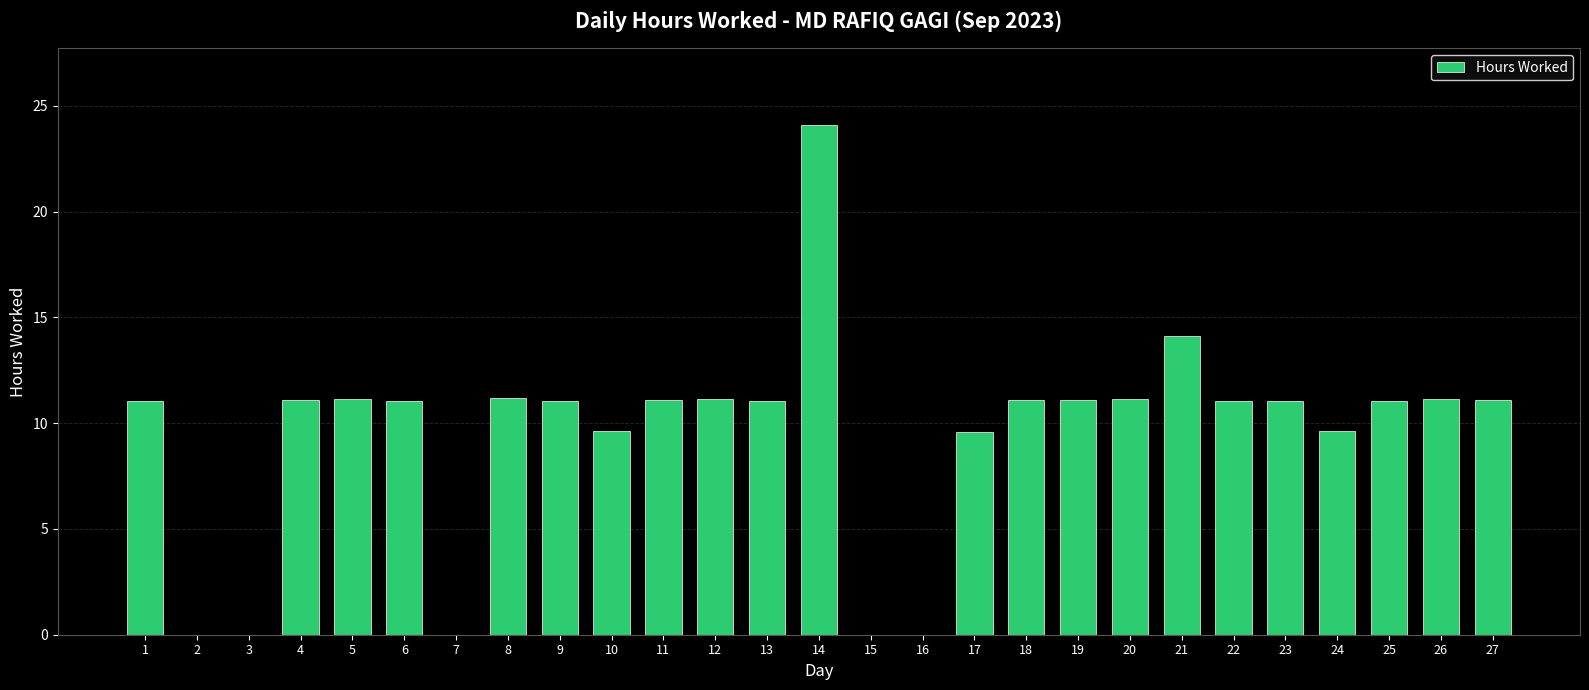

The chart shows a value of 11.1 at 12. True or false?

True